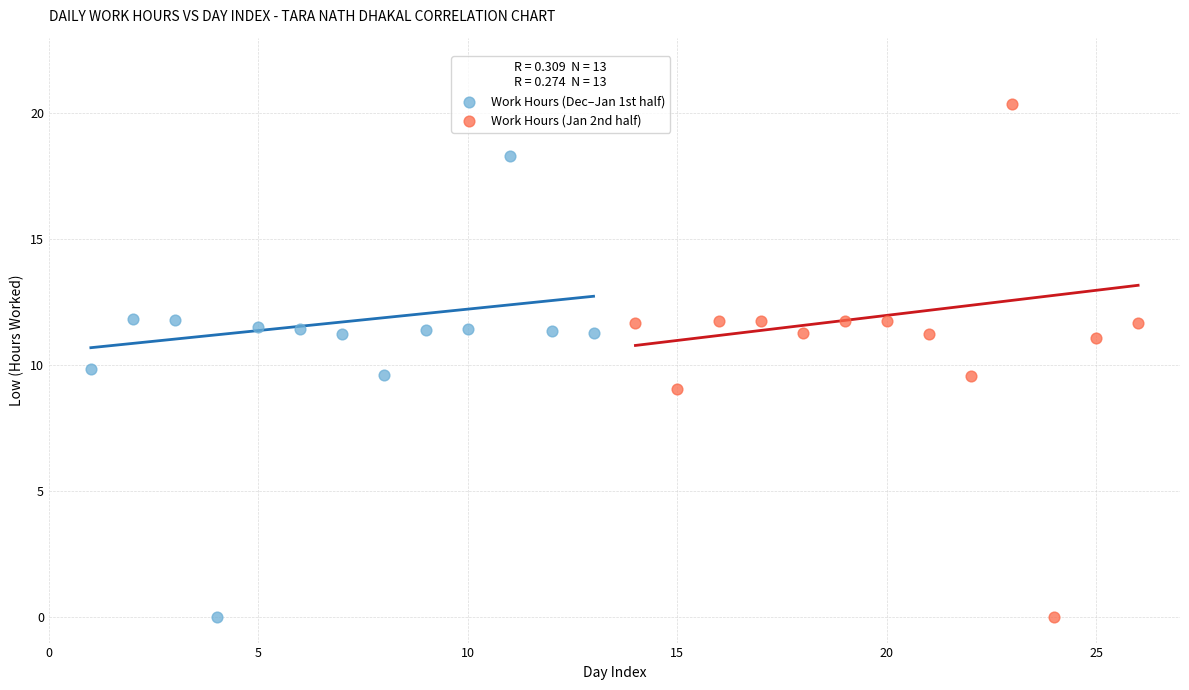

What are all the series names shown in the legend?

Work Hours (Dec–Jan 1st half), Work Hours (Jan 2nd half)